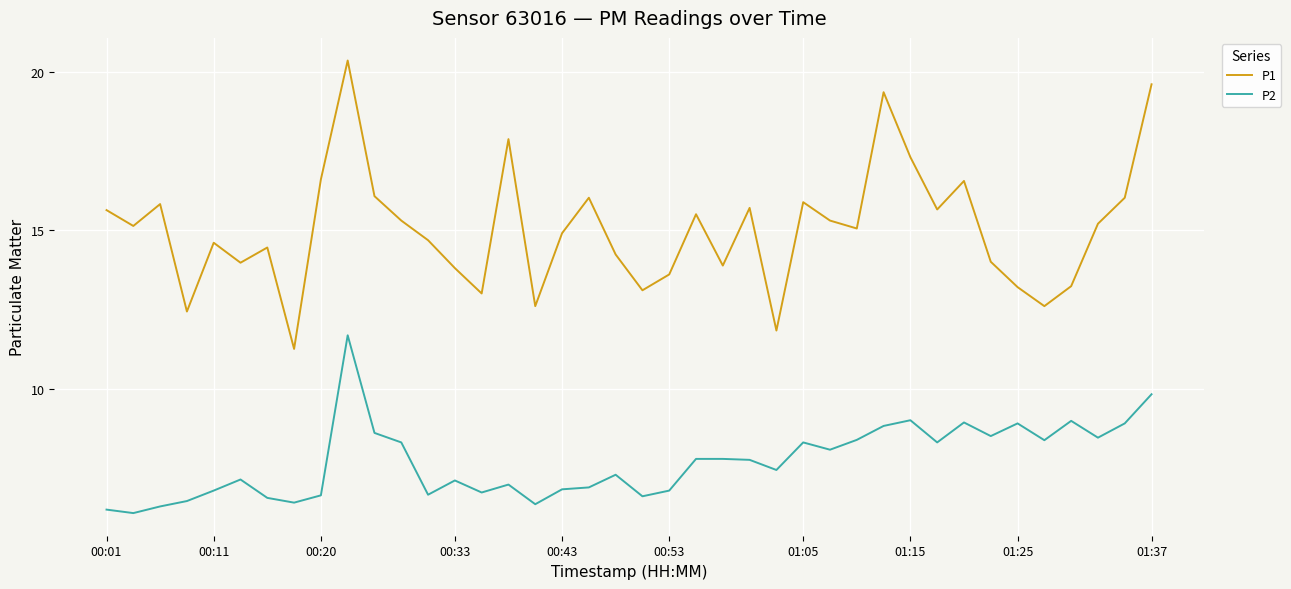

List the series in order of their overall mean, lowest first.

P2, P1